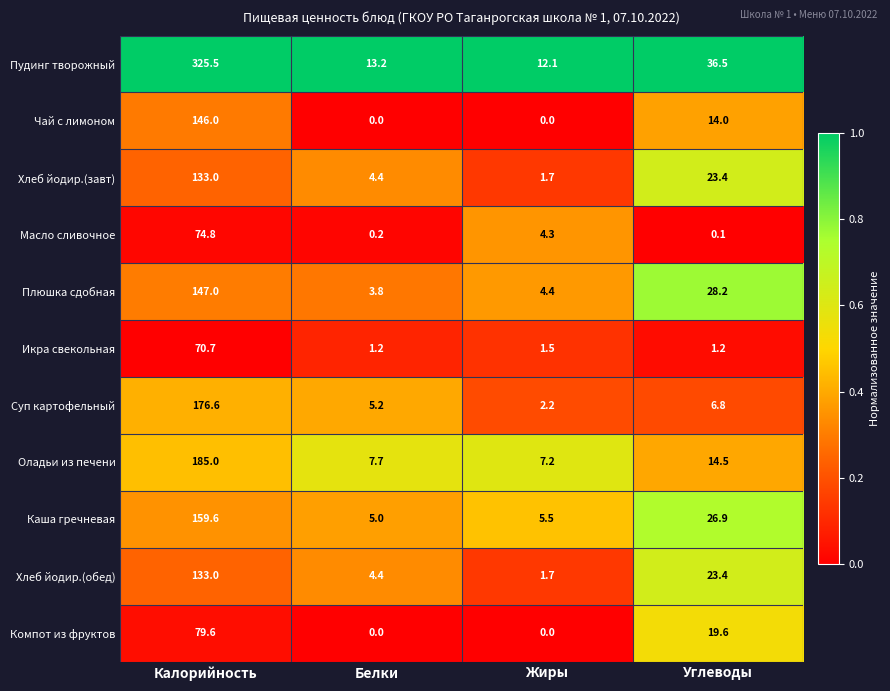

Which label corresponds to the largest value in the chart?

Калорийность